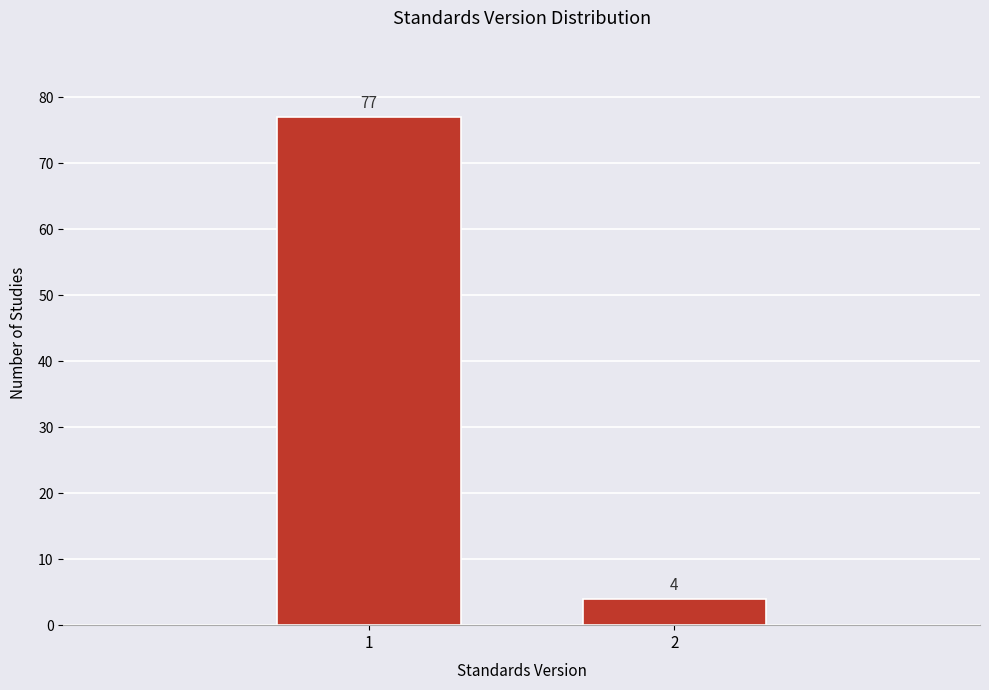

Reading left to right, extract all data points from this chart.

1=77	2=4